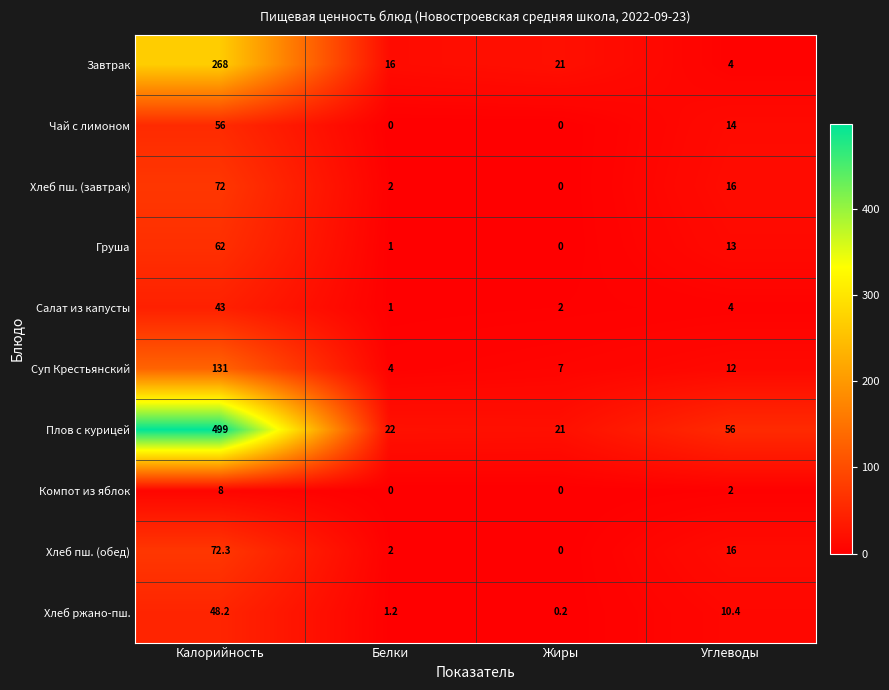

How many series are shown in this chart?

10